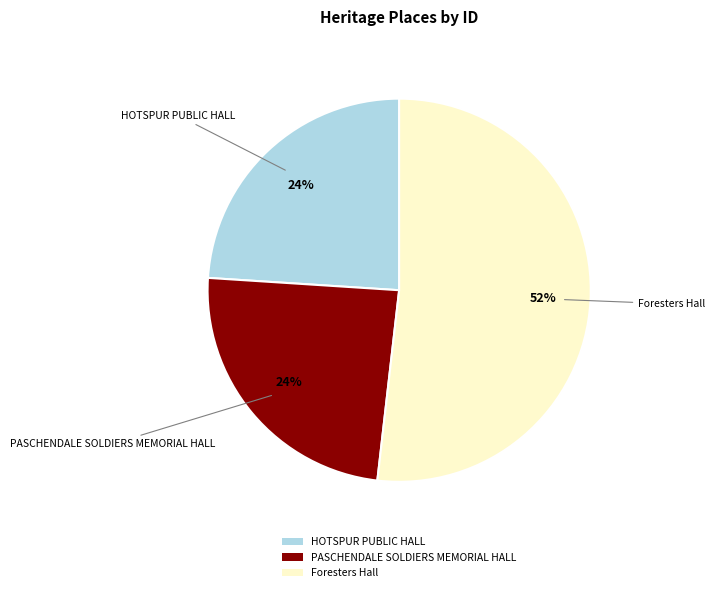

Does Foresters Hall account for over 50% of the chart?

Yes